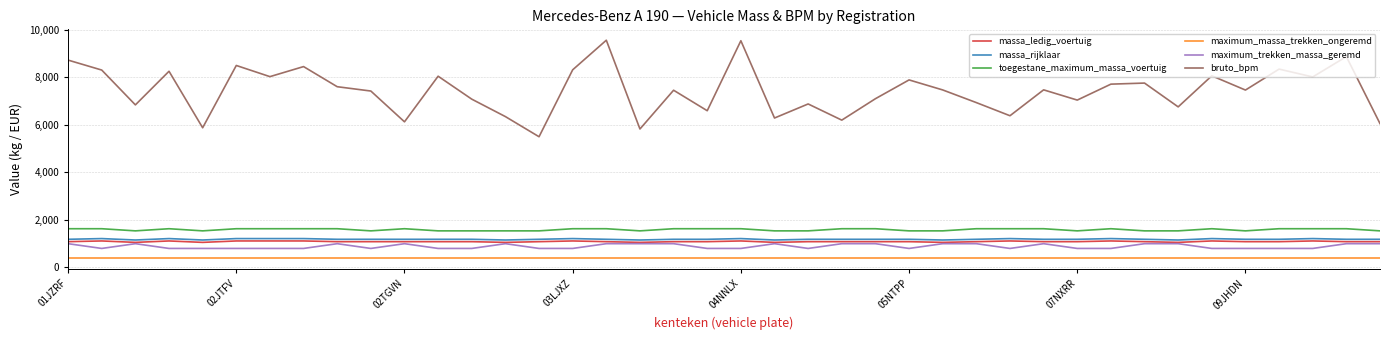

Count the number of categories in the chart.

40